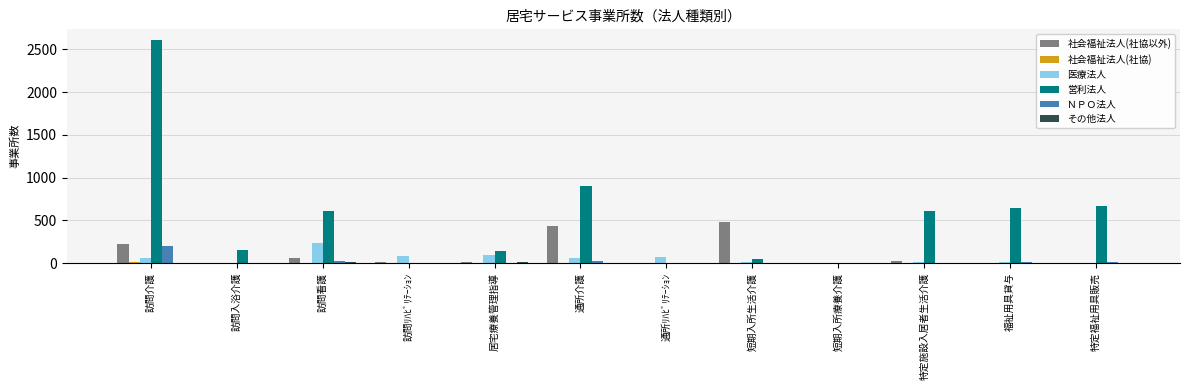

Between 訪問ﾘﾊﾋﾞﾘﾃｰｼｮﾝ and 福祉用具貸与, which series saw the biggest shift?

営利法人